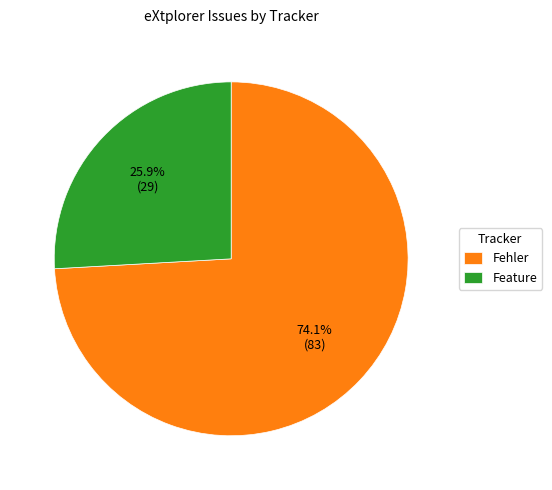

What percentage is NOT represented by Fehler?

25.9%